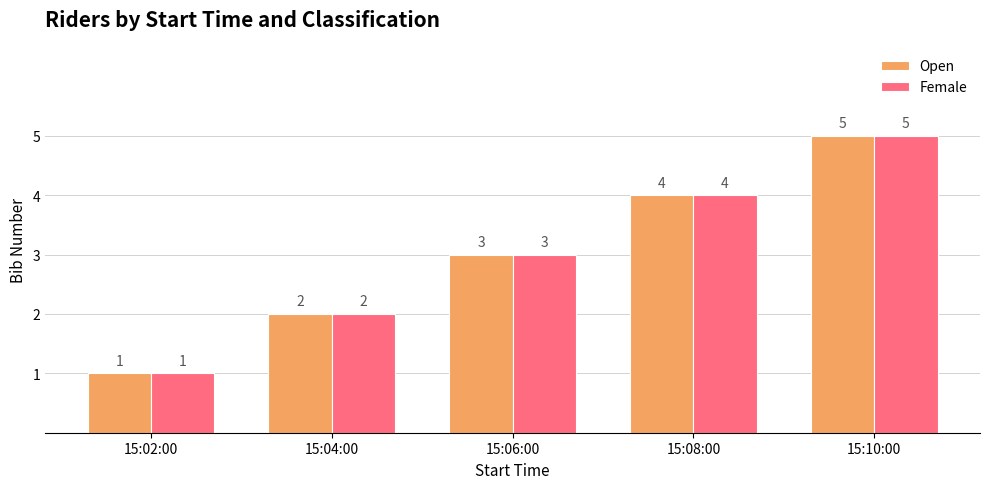

What are all the series names shown in the legend?

Open, Female